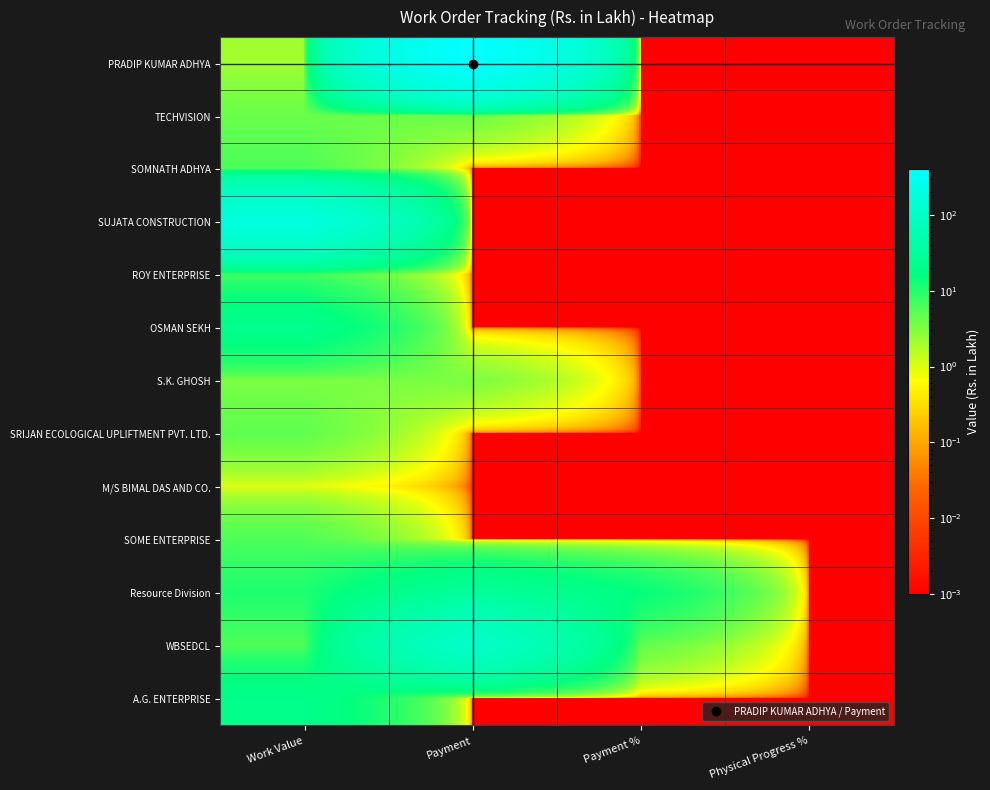

Reading left to right, list all the values displayed in this chart.

PRADIP KUMAR ADHYA: Work Value=2.1	Payment=409.0	Payment %=0.0	Physical Progress %=0.0
TECHVISION: Work Value=4.2	Payment=4.2	Payment %=0.0	Physical Progress %=0.0
SOMNATH ADHYA: Work Value=6.2	Payment=0.0	Payment %=0.0	Physical Progress %=0.0
SUJATA CONSTRUCTION: Work Value=177.3	Payment=0.0	Payment %=0.0	Physical Progress %=0.0
ROY ENTERPRISE: Work Value=7.5	Payment=0.0	Payment %=0.0	Physical Progress %=0.0
OSMAN SEKH: Work Value=22.6	Payment=0.0	Payment %=0.0	Physical Progress %=0.0
S.K. GHOSH: Work Value=3.4	Payment=3.4	Payment %=0.0	Physical Progress %=0.0
SRIJAN ECOLOGICAL UPLIFTMENT PVT. LTD.: Work Value=4.8	Payment=0.0	Payment %=0.0	Physical Progress %=0.0
M/S BIMAL DAS AND CO.: Work Value=0.9	Payment=0.0	Payment %=0.0	Physical Progress %=0.0
SOME ENTERPRISE: Work Value=6.1	Payment=0.0	Payment %=0.0	Physical Progress %=0.0
Resource Division: Work Value=11.0	Payment=30.8	Payment %=15.7	Physical Progress %=0.0
WBSEDCL: Work Value=5.9	Payment=105.9	Payment %=4.7	Physical Progress %=0.0
A.G. ENTERPRISE: Work Value=21.5	Payment=0.0	Payment %=0.0	Physical Progress %=0.0